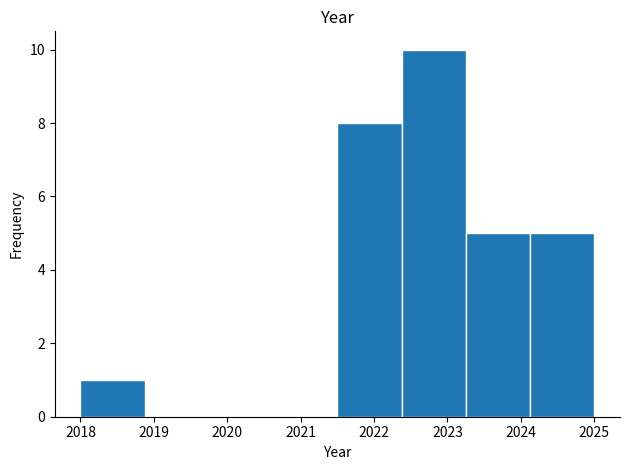

Reading left to right, list every bar in this chart as the range it spans on the x-axis followed by its height. Neither the bar edges nor the heights are printed on the chart, so give them approximately, as read against the axes.

2018.0 to 2018.9: 1
2018.9 to 2019.8: 0
2019.8 to 2020.6: 0
2020.6 to 2021.5: 0
2021.5 to 2022.4: 8
2022.4 to 2023.3: 10
2023.3 to 2024.1: 5
2024.1 to 2025.0: 5